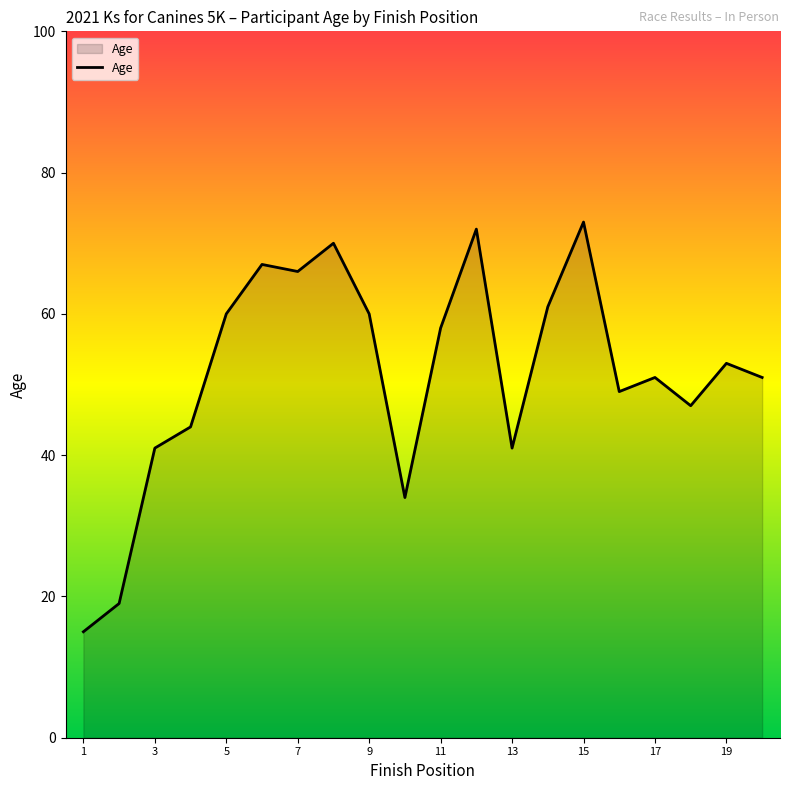

What is the sum of all values?

1032